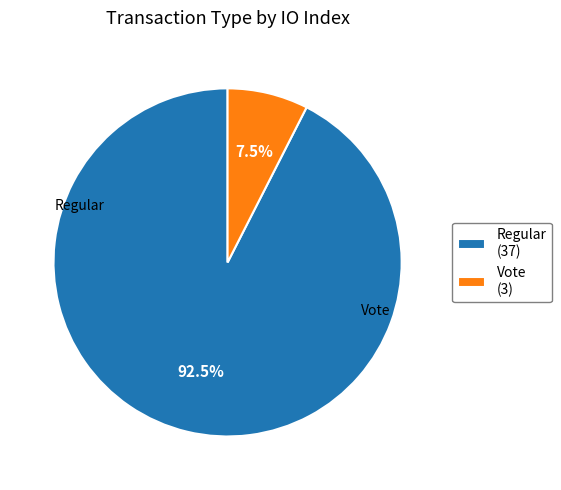

Is Vote the majority of the pie?

No